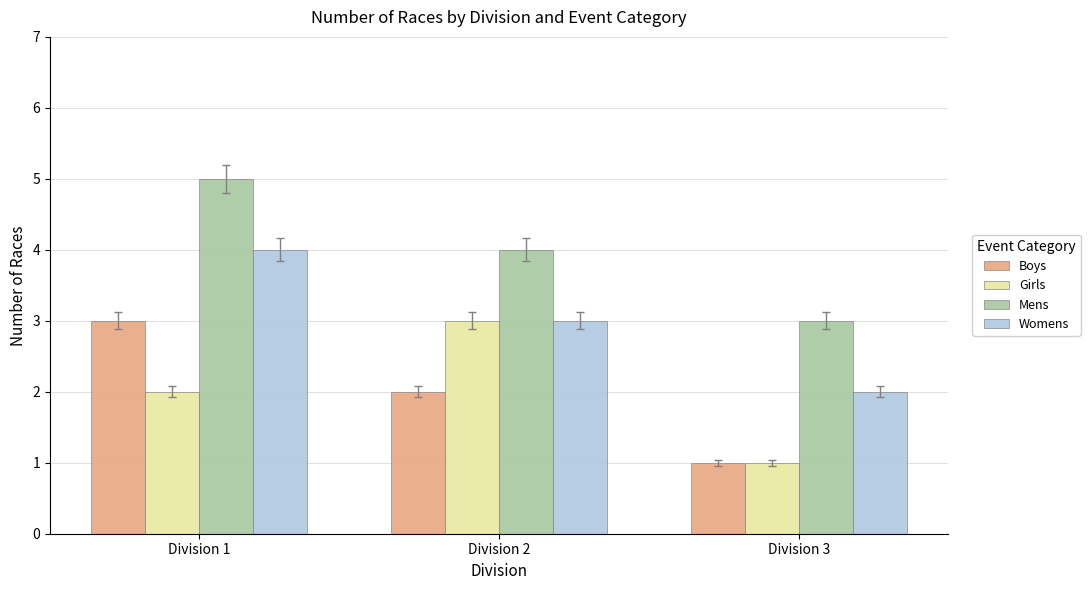

Between Division 2 and Division 3, which series saw the biggest shift?

Girls